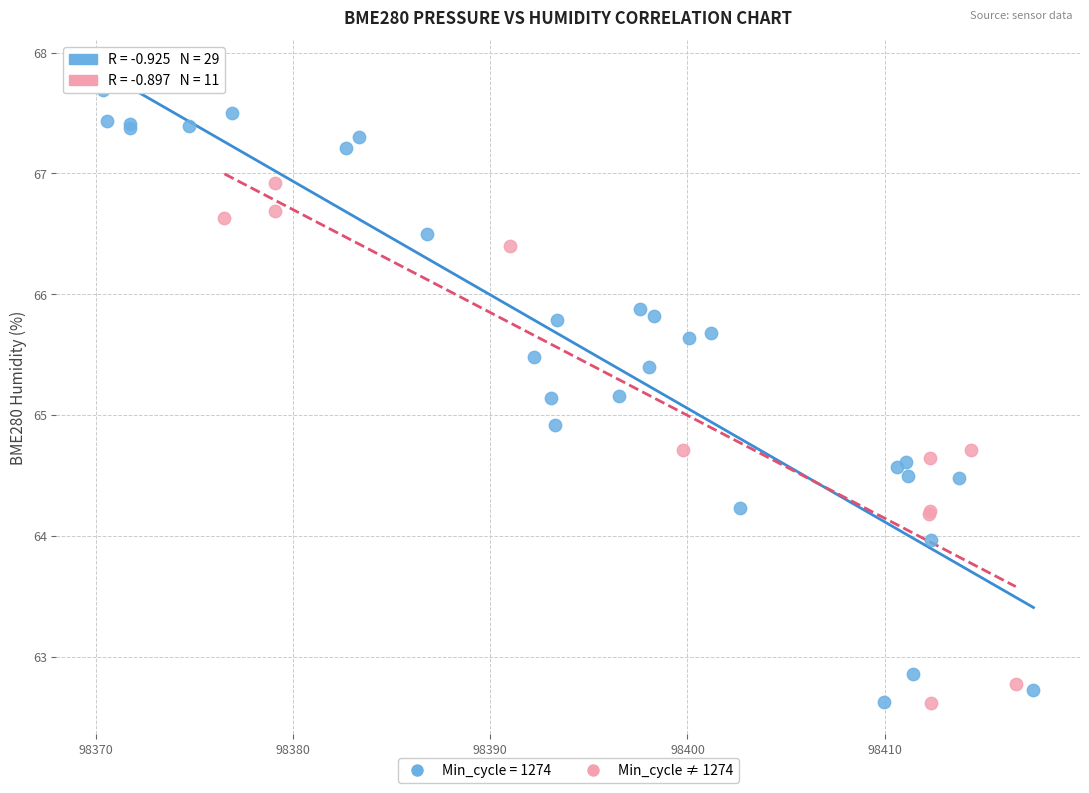

Which series contains the highest Y value?

Min_cycle = 1274